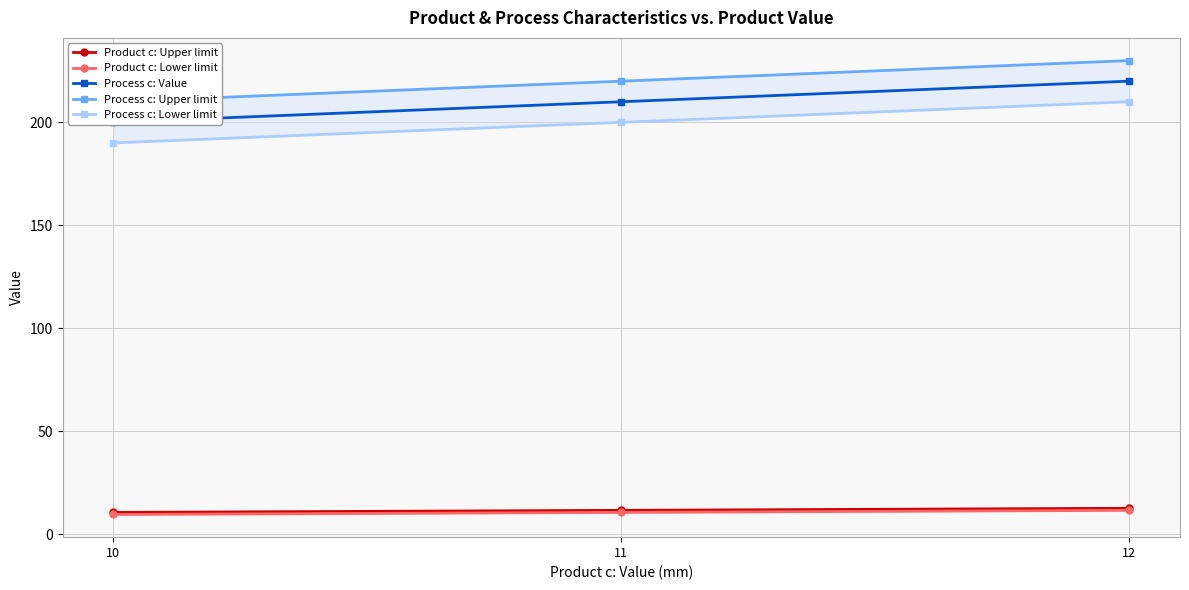

Which series has the widest spread of values?

Process c: Value